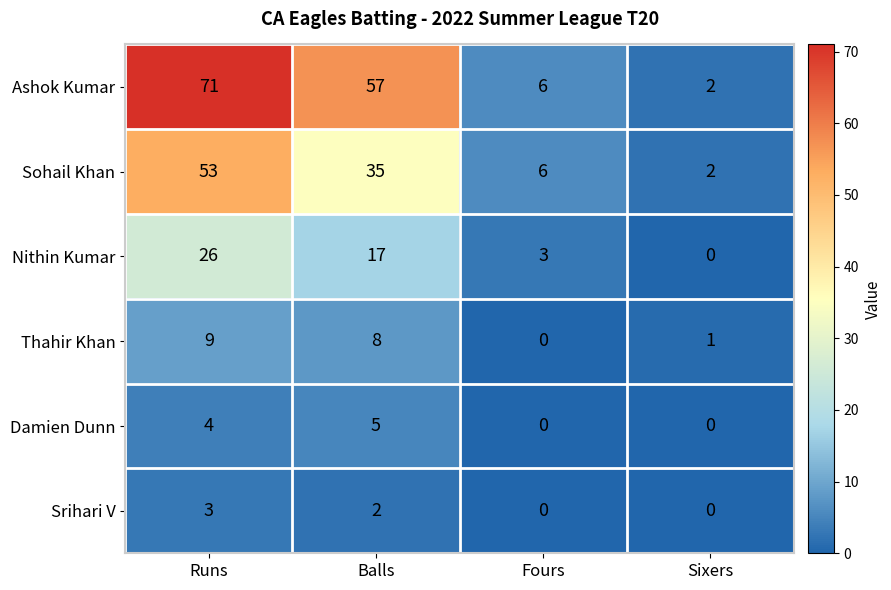

Reading left to right, extract all data points from this chart.

Ashok Kumar: 71	57	6	2
Sohail Khan: 53	35	6	2
Nithin Kumar: 26	17	3	0
Thahir Khan: 9	8	0	1
Damien Dunn: 4	5	0	0
Srihari V: 3	2	0	0